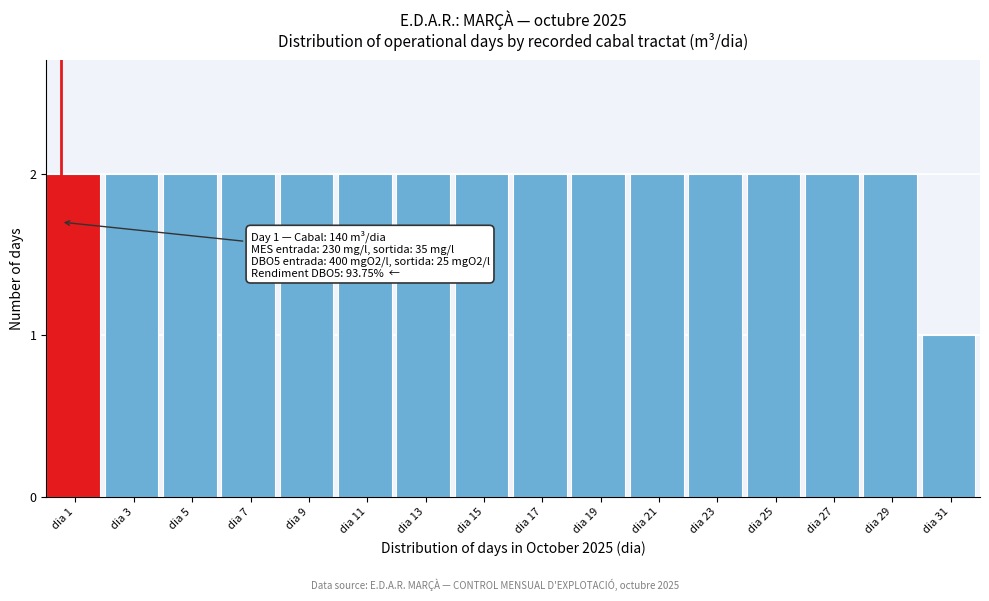

Reading left to right, list all the values displayed in this chart.

2	2	2	2	2	2	2	2	2	2	2	2	2	2	2	1